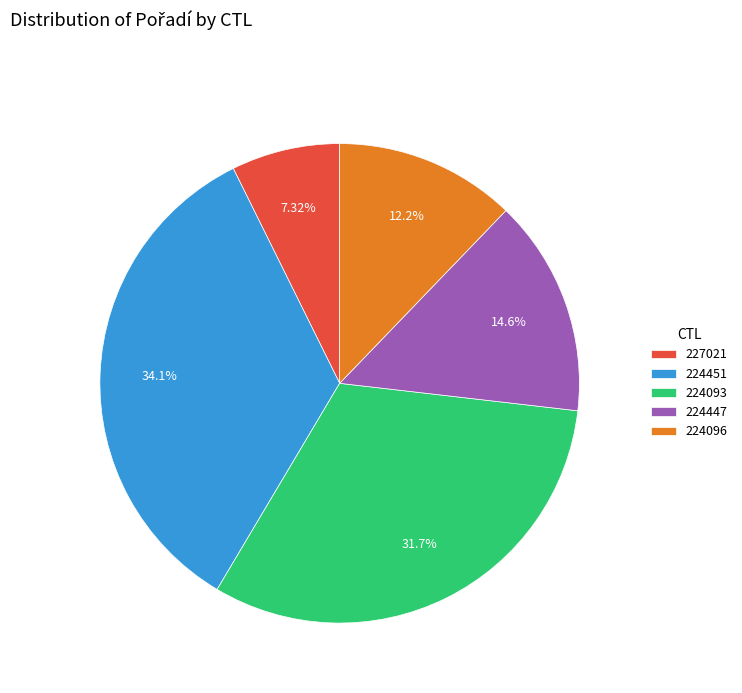

Rank the categories by value from highest to lowest.

224451, 224093, 224447, 224096, 227021